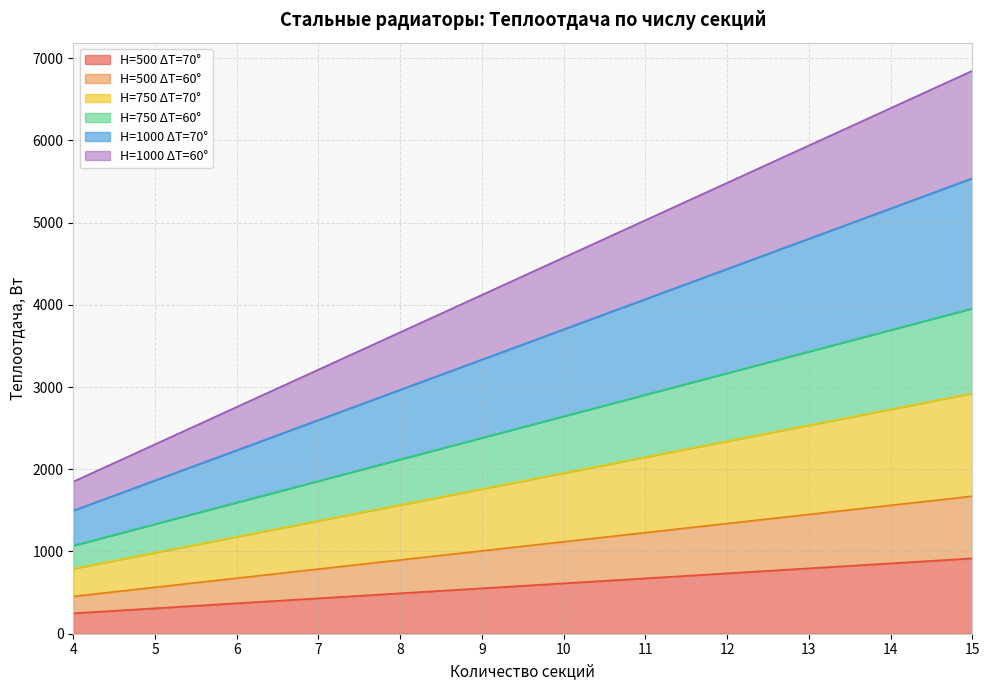

What is the lowest value of the H=500 ΔT=70° series?

248.7